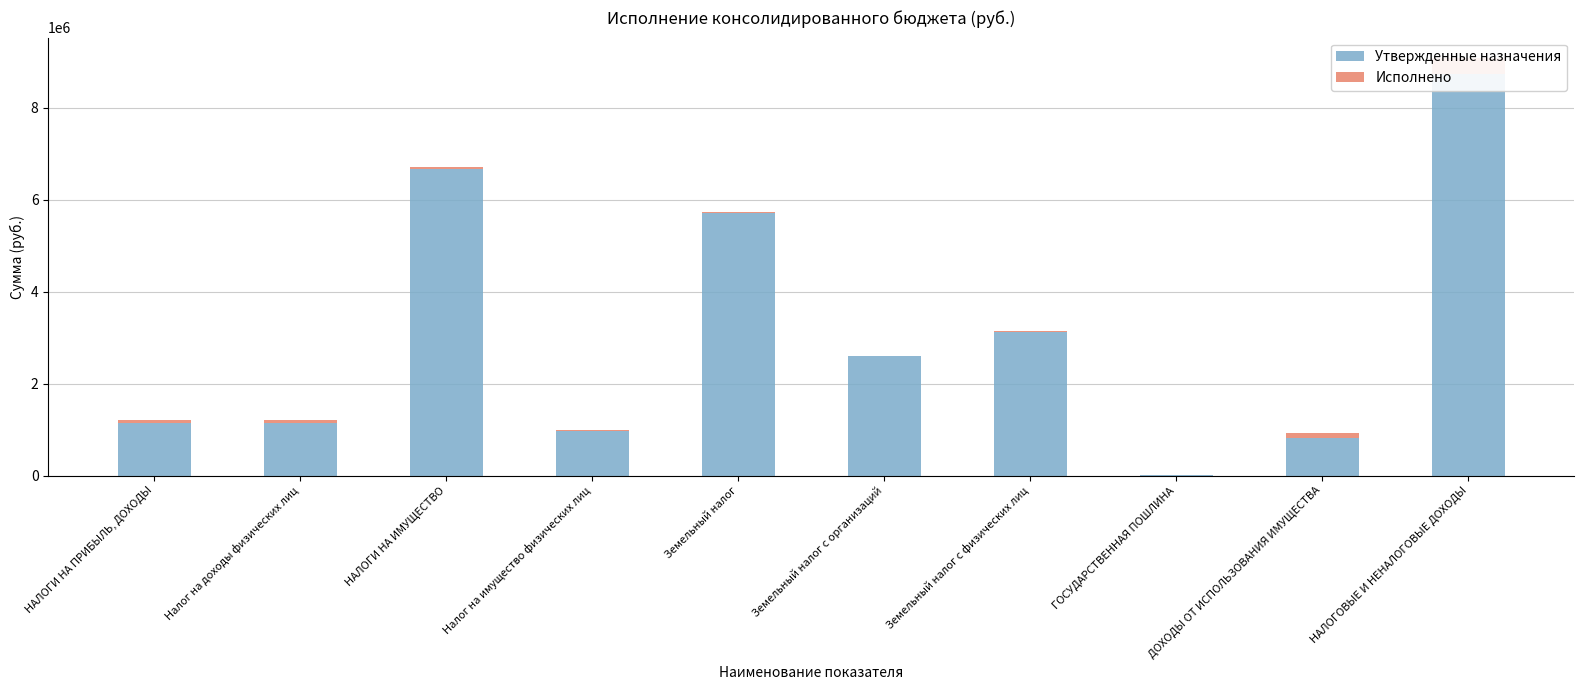

Is it true that Утвержденные назначения equals 542123.8 at Земельный налог с организаций?

False